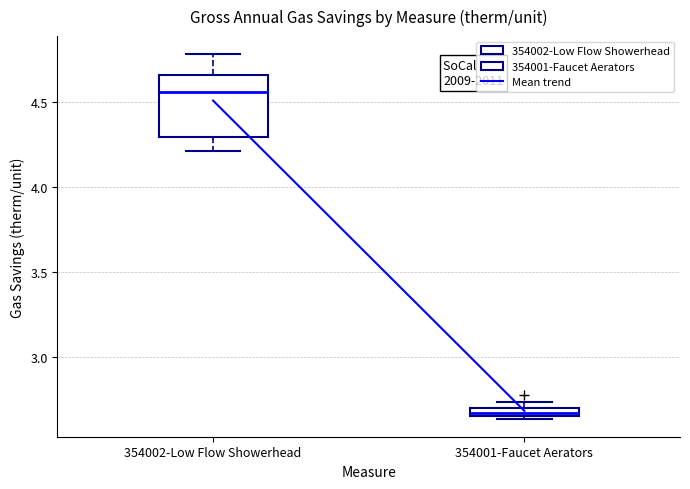

Which box has the highest median line?

354002-Low Flow Showerhead